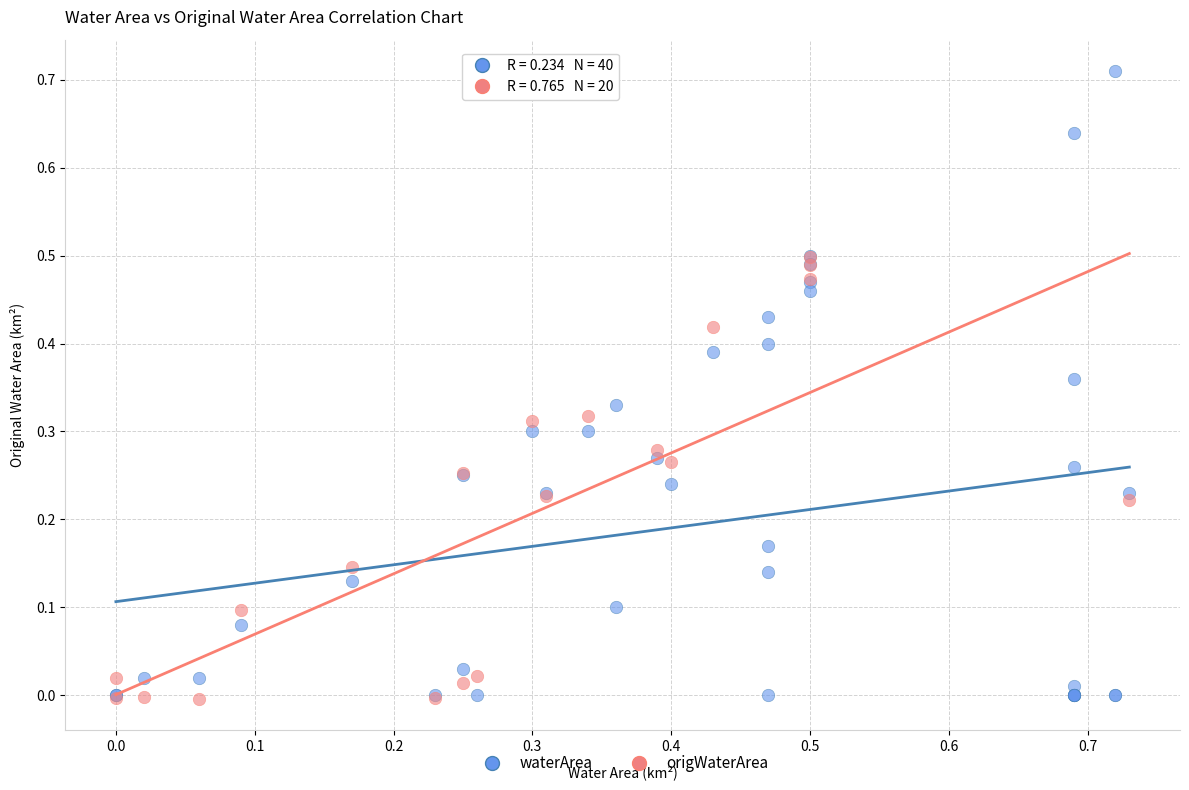

Which series contains the highest Y value?

waterArea